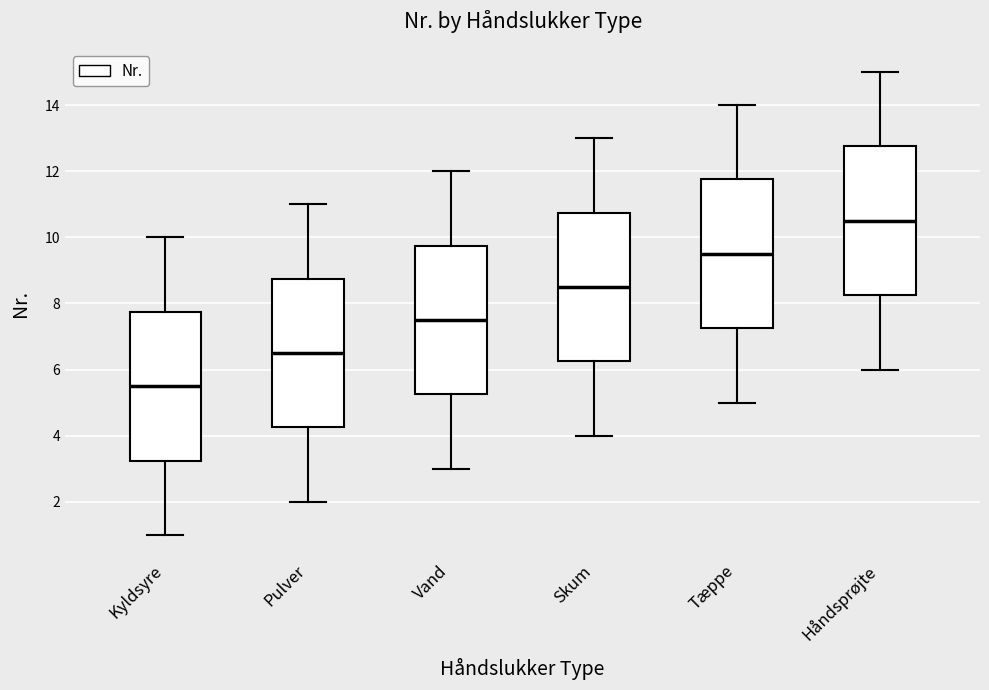

Reading left to right, transcribe this box plot: for each box, give where its median line is, the range the box spans, and where its two whiskers end, as read against the y-axis. The values are not printed on the chart, so give them approximately, as read against the axis.

Kyldsyre: median 5.6, box 3.2 to 7.8, whiskers 1.0 to 10.0
Pulver: median 6.6, box 4.2 to 8.8, whiskers 2.0 to 11.0
Vand: median 7.6, box 5.2 to 9.8, whiskers 3.0 to 12.0
Skum: median 8.6, box 6.2 to 10.8, whiskers 4.0 to 13.0
Tæppe: median 9.6, box 7.2 to 11.8, whiskers 5.0 to 14.0
Håndsprøjte: median 10.6, box 8.2 to 12.8, whiskers 6.0 to 15.0